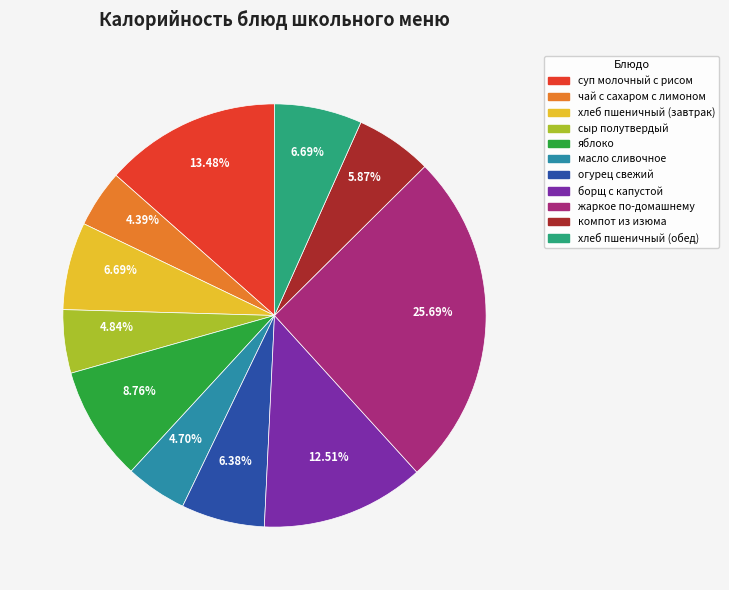

Do компот из изюма and хлеб пшеничный (обед) together represent more than half of the pie?

No